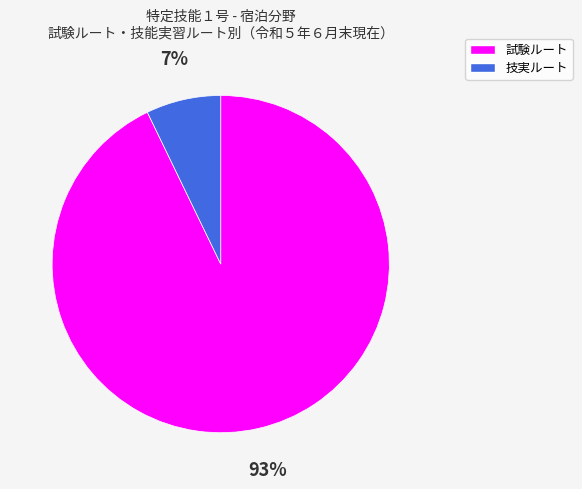

Is the sum of 技実ルート and 試験ルート greater than half?

Yes